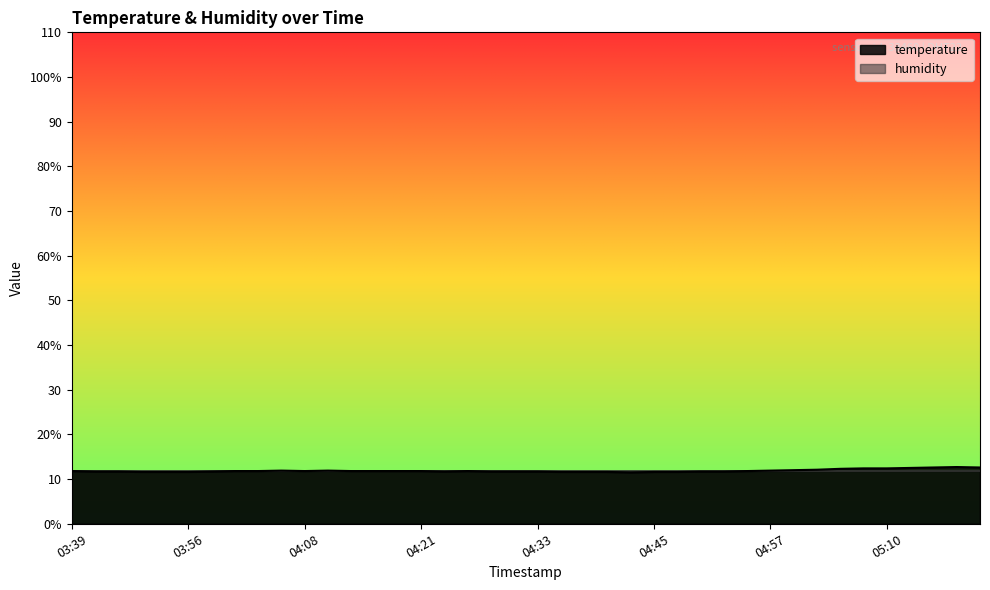

True or false: the data shows 17.3 at 03:46.

False